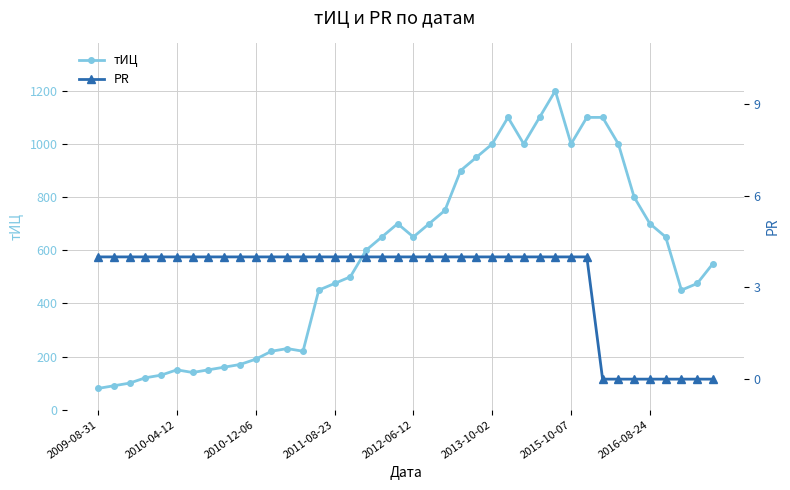

What are all the series names shown in the legend?

тИЦ, PR